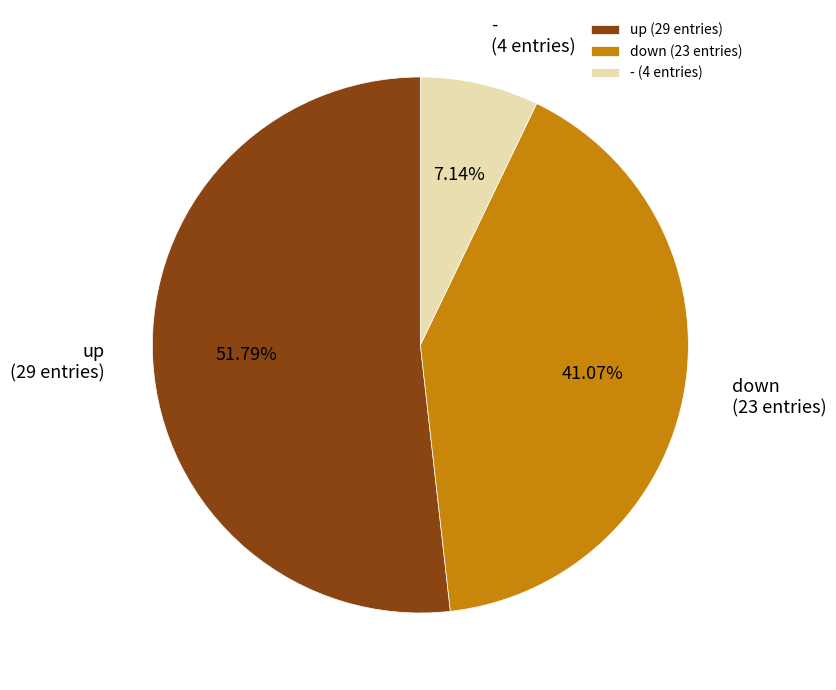

To the nearest percent, what percentage of the pie is up?

52%